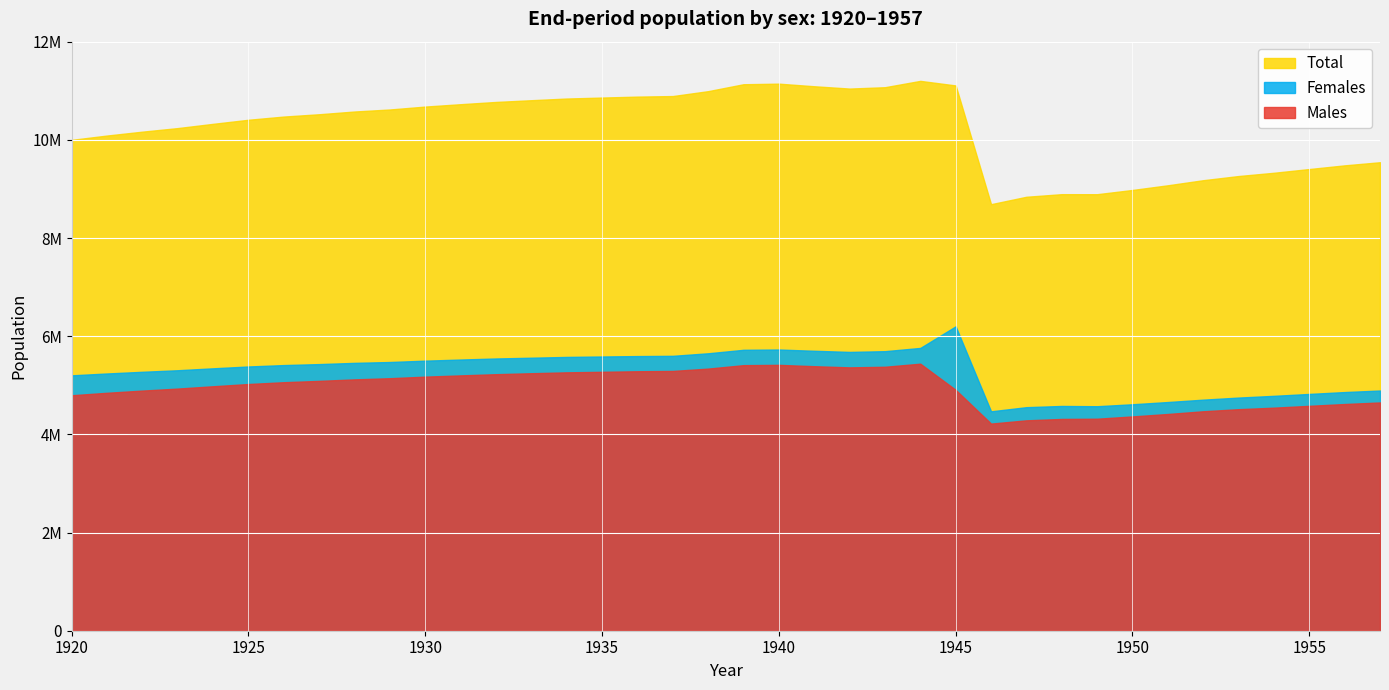

At which category is the sum across all series the highest?

1944